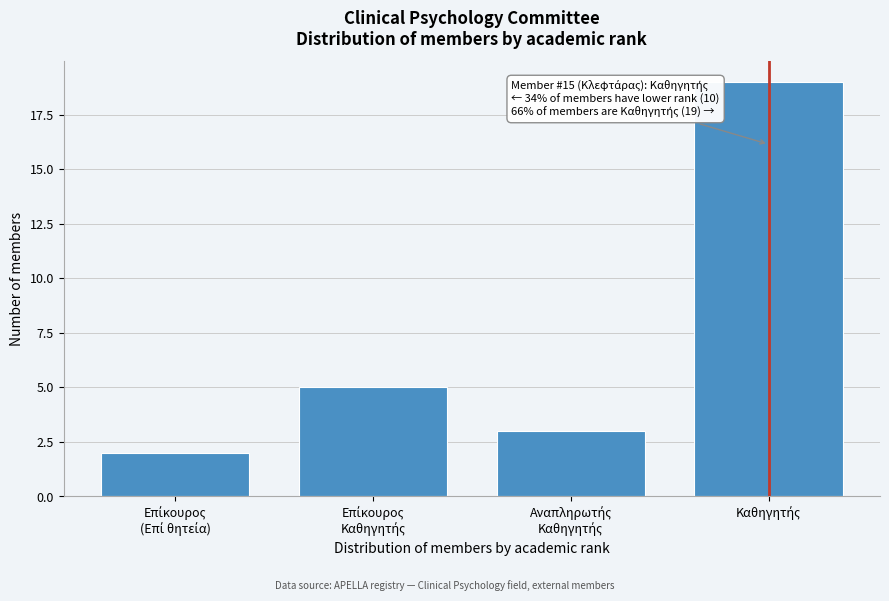

Reading right to left, transcribe all the data shown in this chart.

19	3	5	2